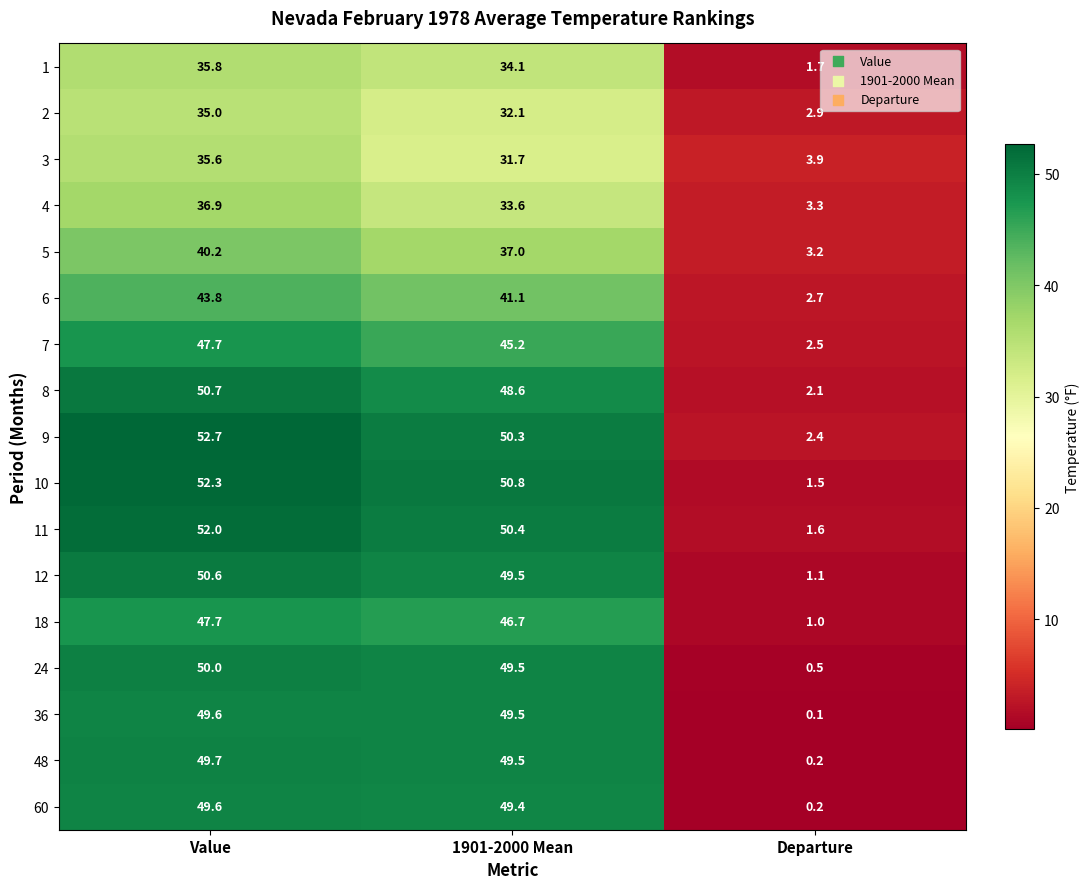

Which series has the largest total across all categories?

9